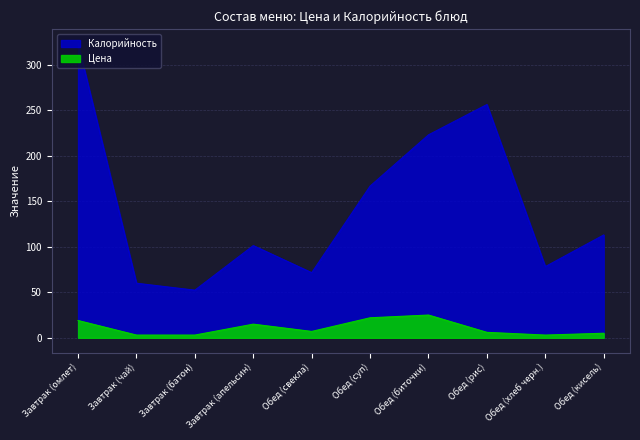

How many distinct data groups are displayed?

2